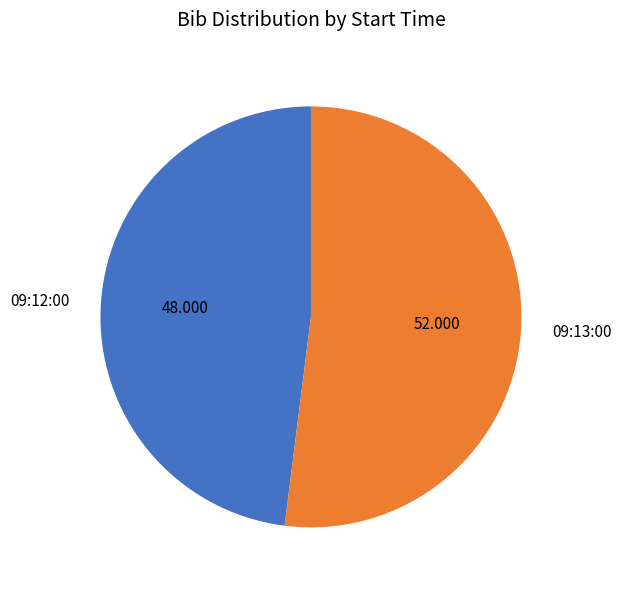

Which category has the biggest portion of the pie?

09:13:00